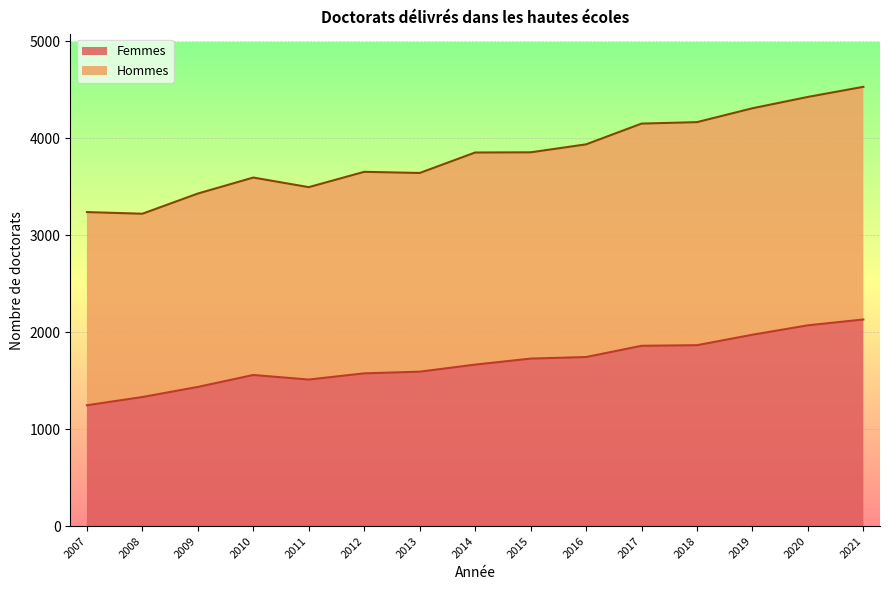

True or false: Hommes has more than 2 interior local peaks.

False